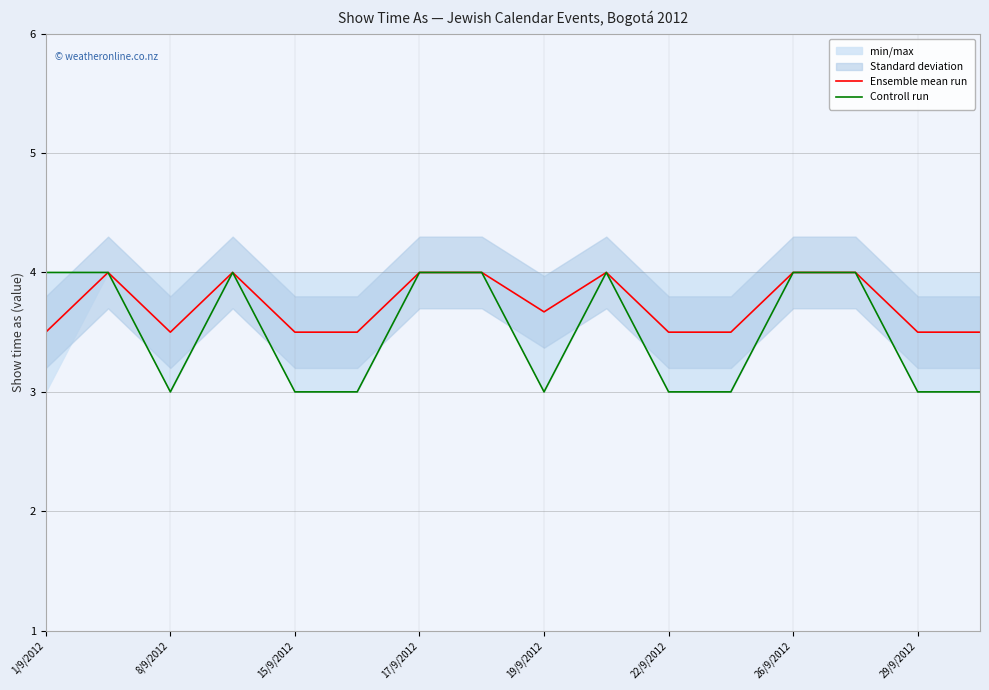

How many interior local peaks does the Controll run series have?

2